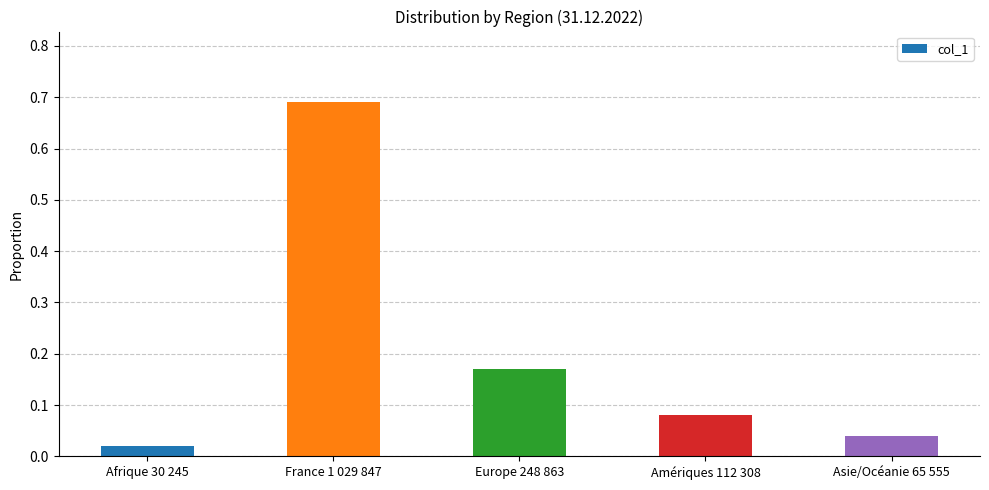

The value at France 1 029 847 is 1.1. True or false?

False